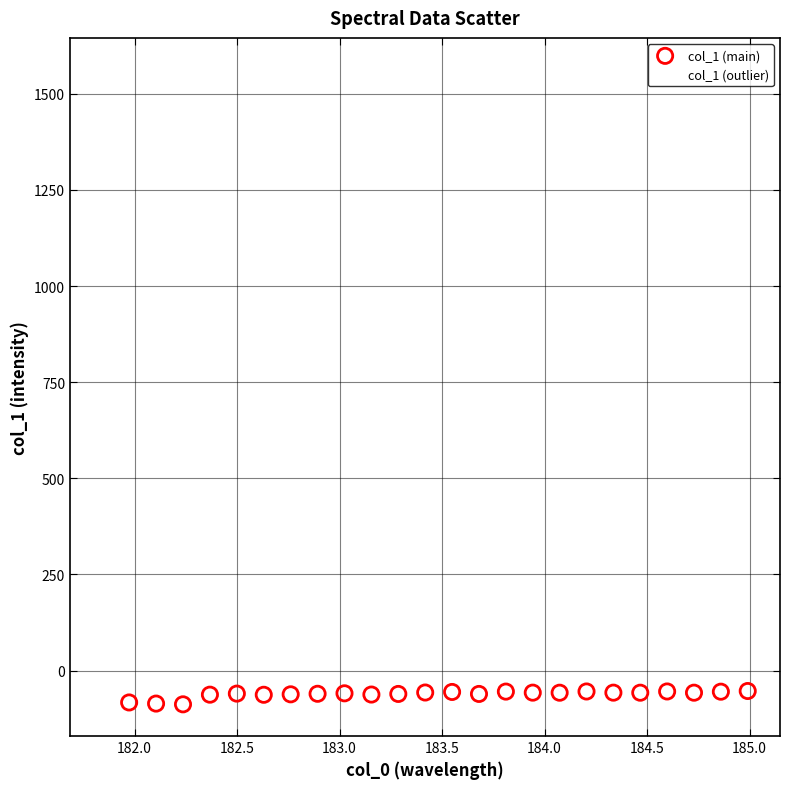

What are all the series names shown in the legend?

col_1 (main), col_1 (outlier)